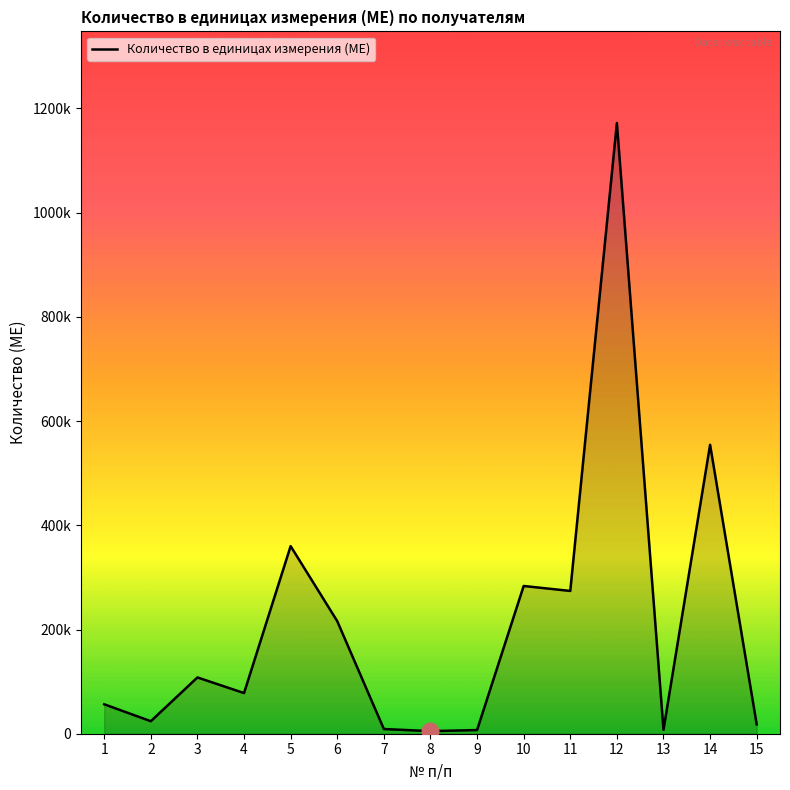

Does the chart have visible grid lines?

No